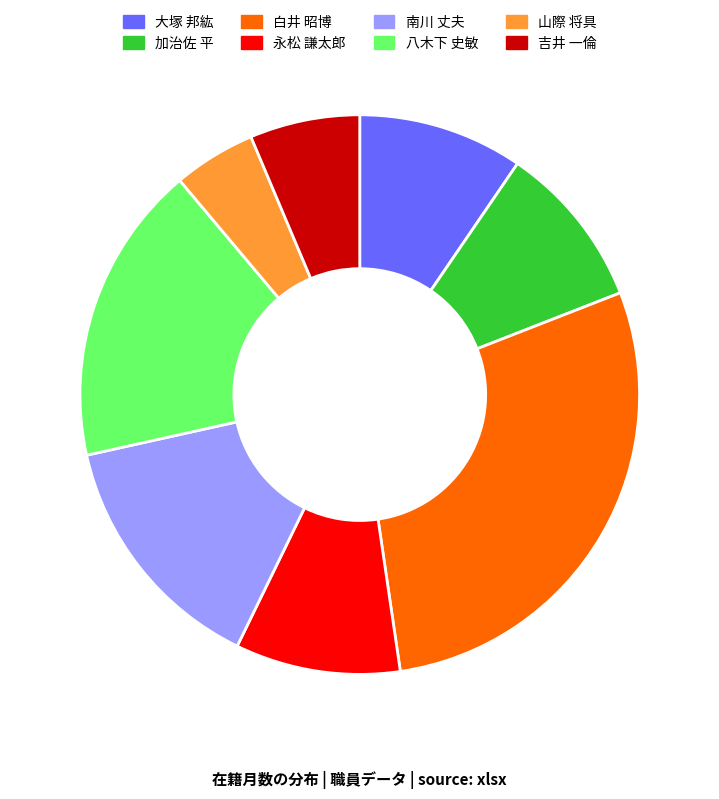

Approximately how many times larger is the value at 八木下 史敏 compared to 永松 謙太郎?

1.8